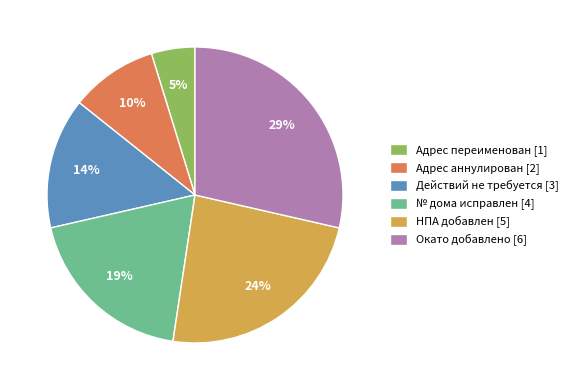

How many segments does this pie chart have?

6